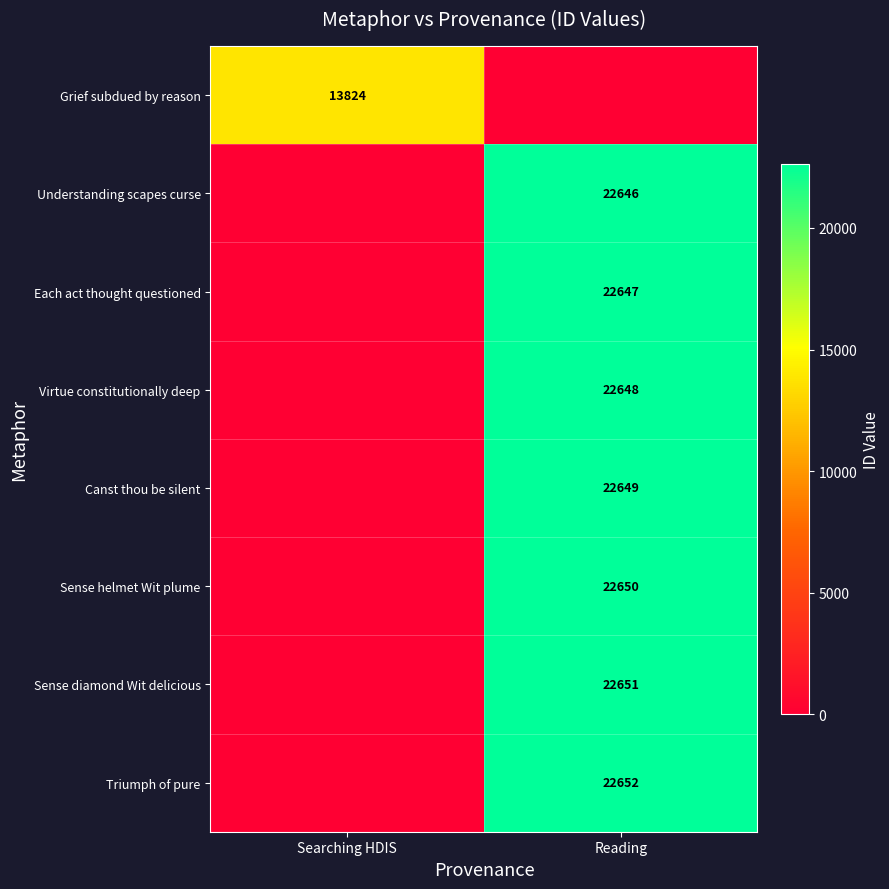

What is the maximum value shown in the chart?

22652